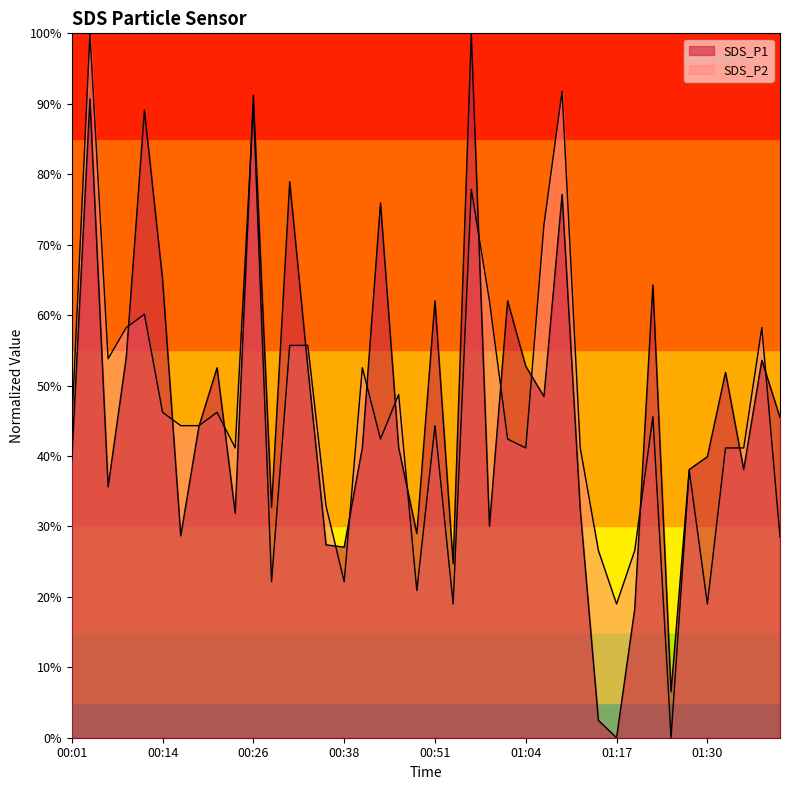

At 00:06, list the series in order from smallest to largest.

SDS_P1, SDS_P2